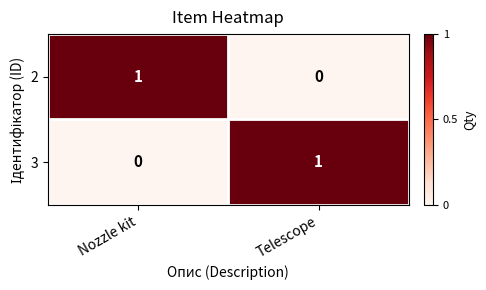

True or false: 3 has a value of 1 at Telescope.

True